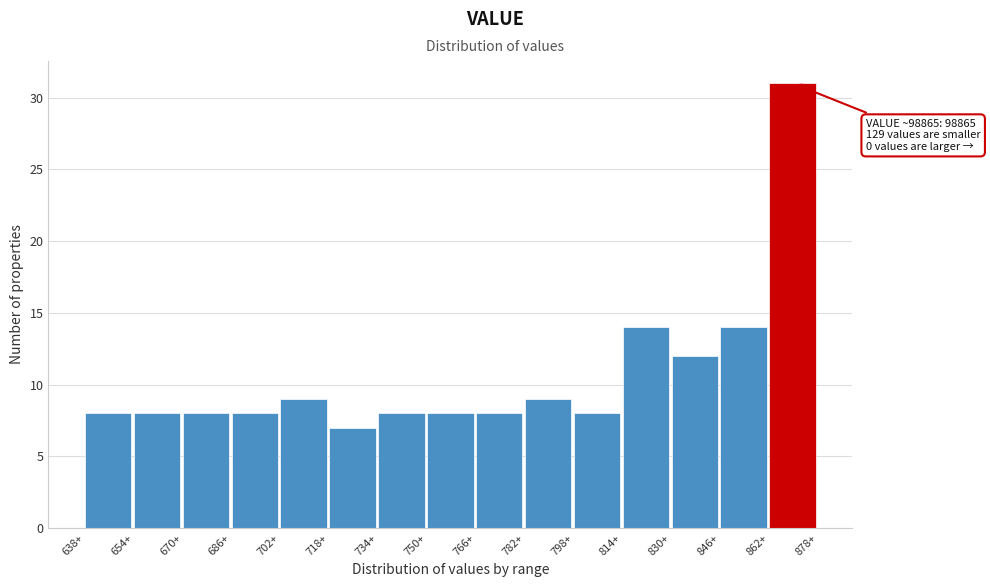

Reading right to left, what are all the values shown in this chart?

862+=31	846+=14	830+=12	814+=14	798+=8	782+=9	766+=8	750+=8	734+=8	718+=7	702+=9	686+=8	670+=8	654+=8	638+=8